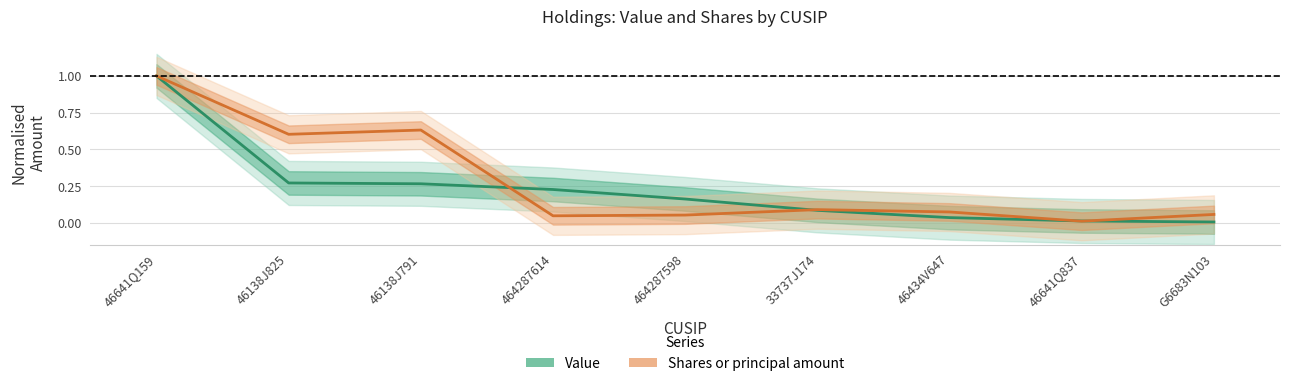

Which series has the widest spread of values?

Value